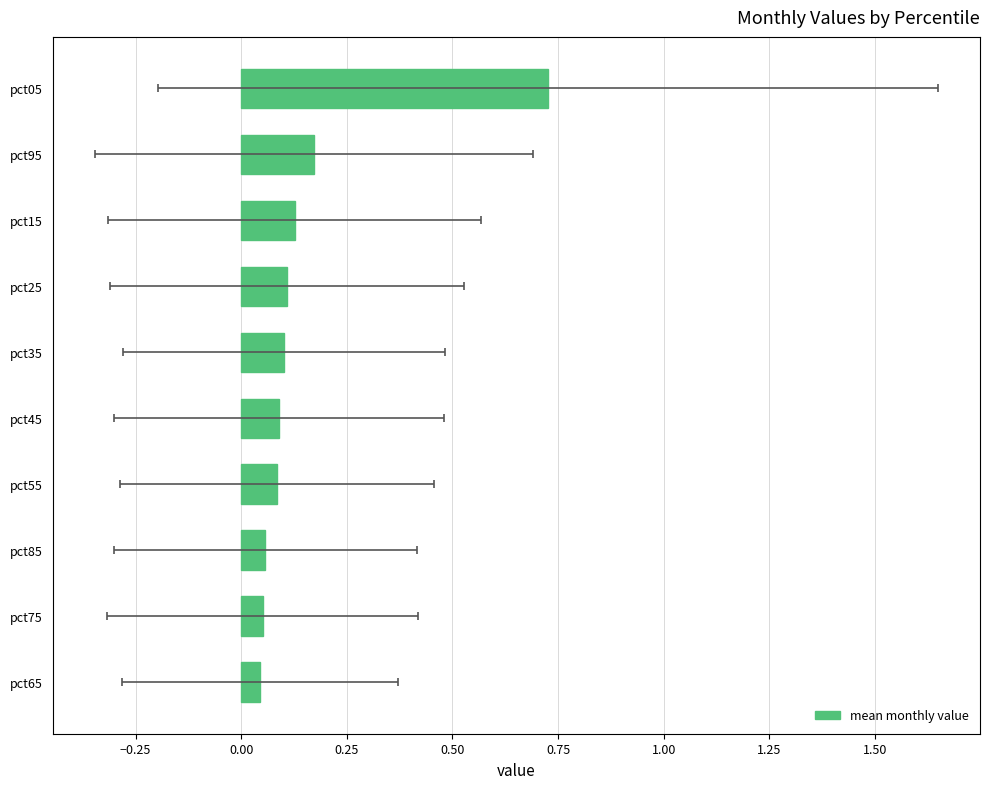

What is the value of the 6th bar from the left?

0.1